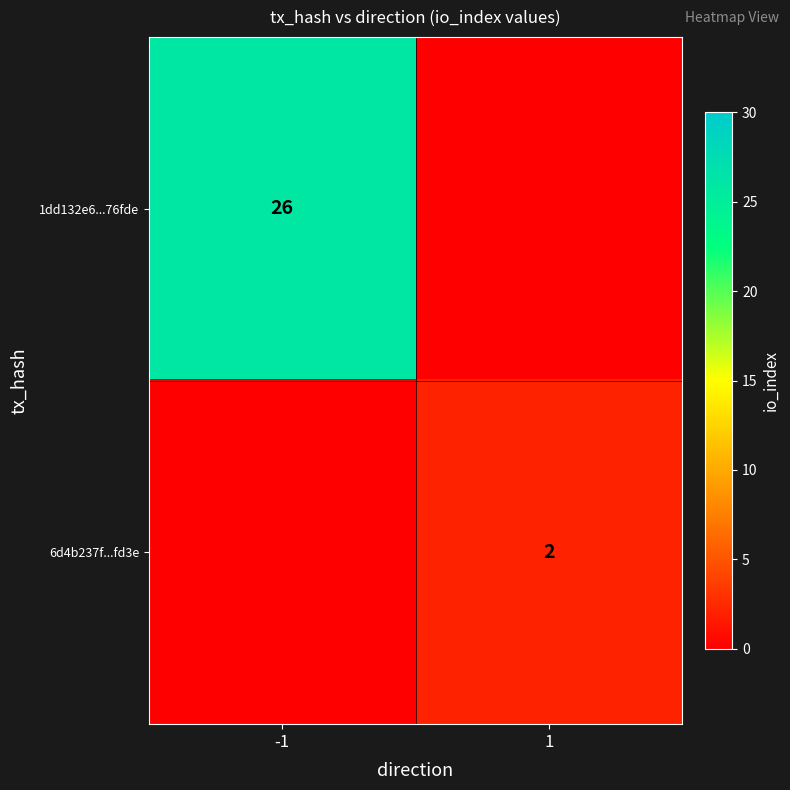

Is it true that 1dd132e6...76fde equals 47 at -1?

False